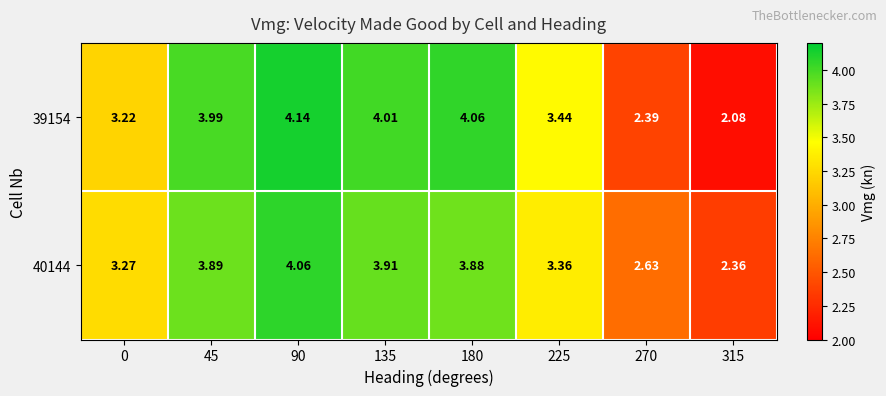

Is the value of 39154 at 135 greater than the value of 40144 at 270?

Yes